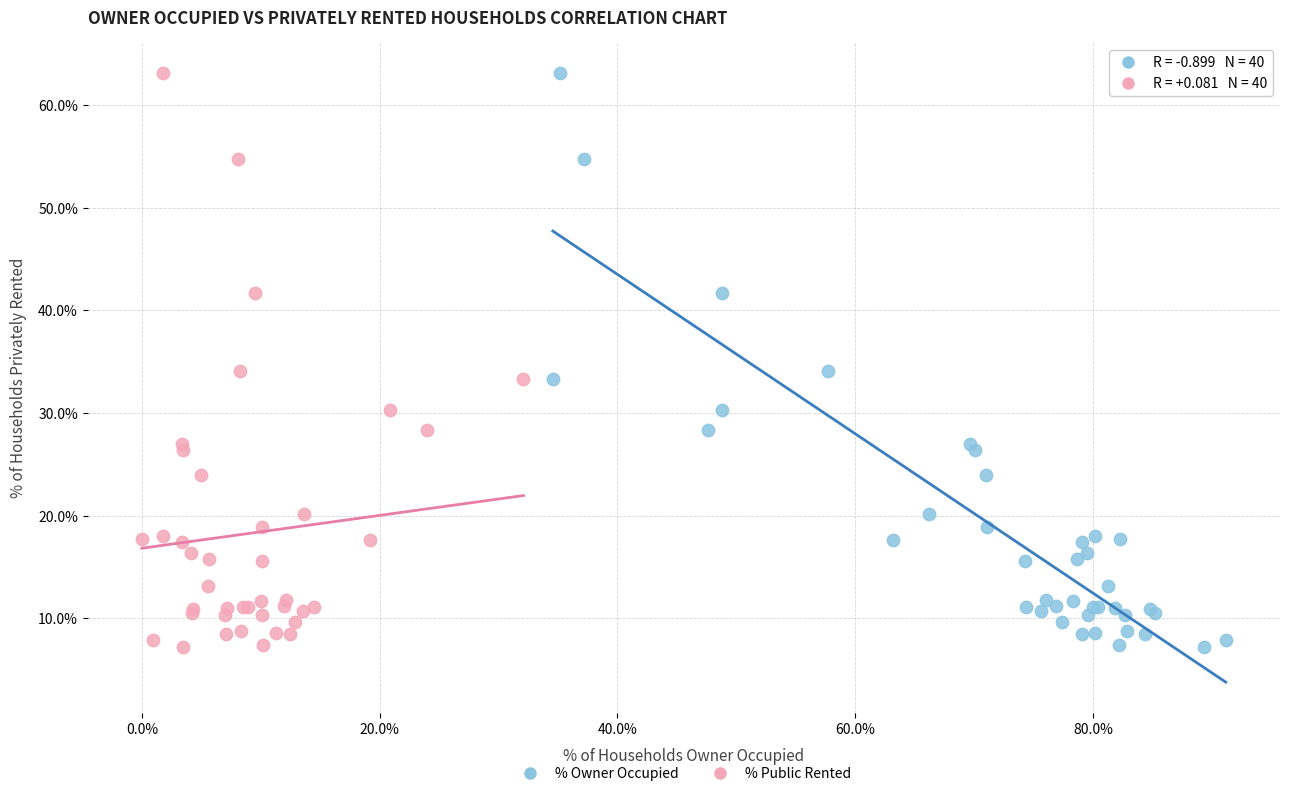

What are all the series names shown in the legend?

% Owner Occupied, % Public Rented